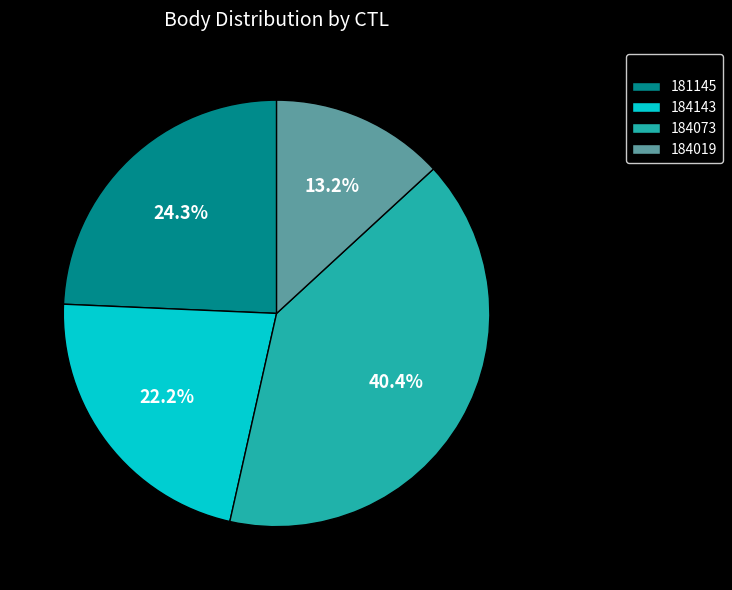

How many segments does this pie chart have?

4